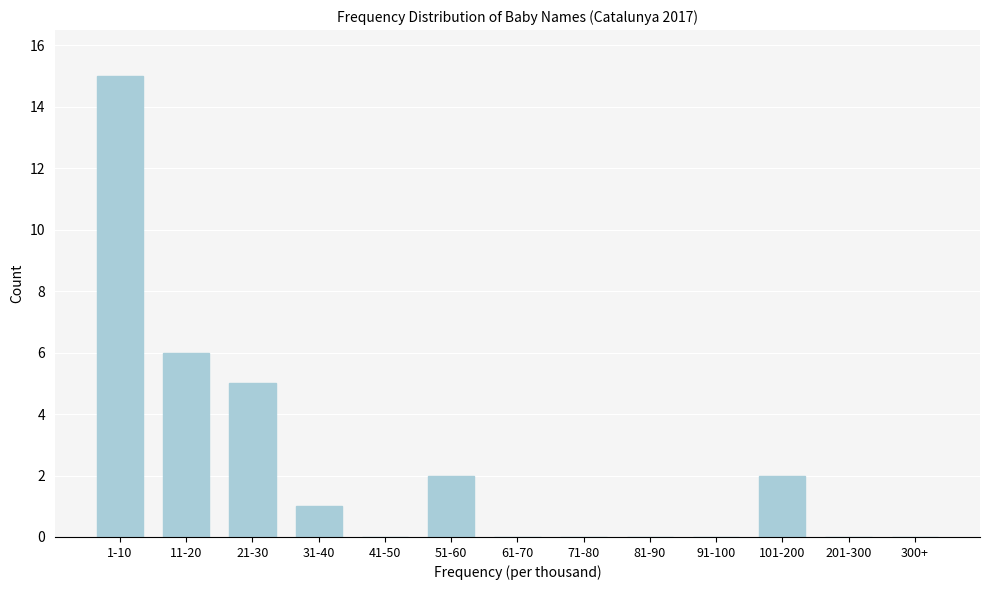

Reading left to right, what are all the values shown in this chart?

1-10=15	11-20=6	21-30=5	31-40=1	41-50=0	51-60=2	61-70=0	71-80=0	81-90=0	91-100=0	101-200=2	201-300=0	300+=0